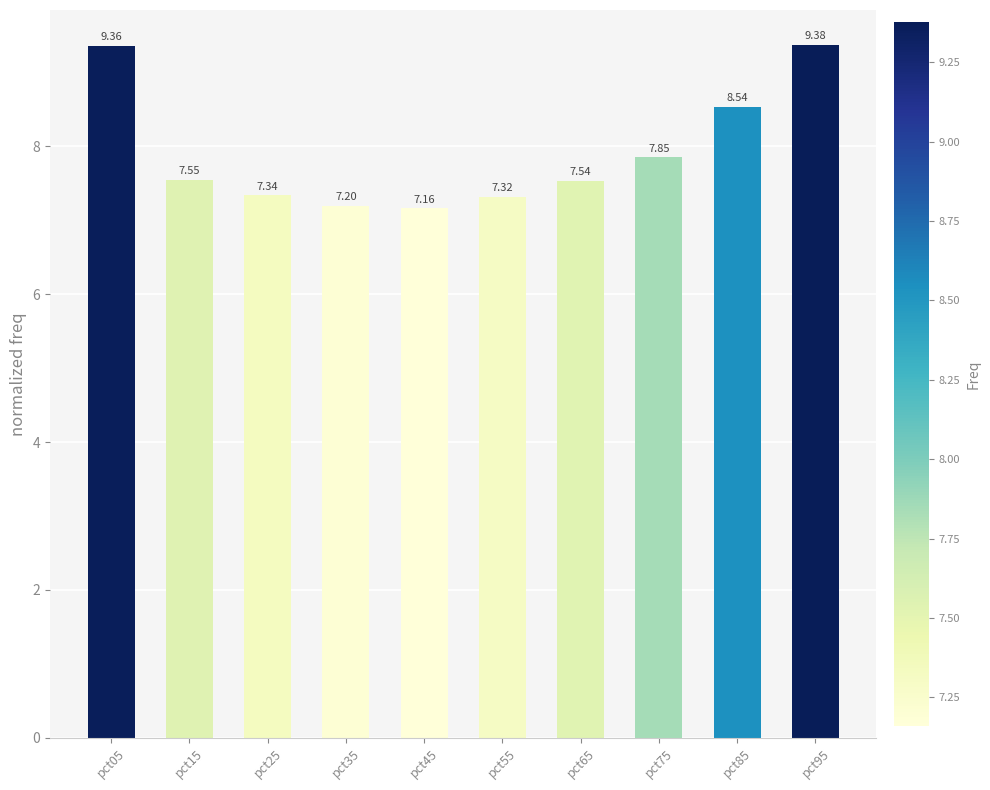

True or false: the data shows 15.7 at pct05.

False